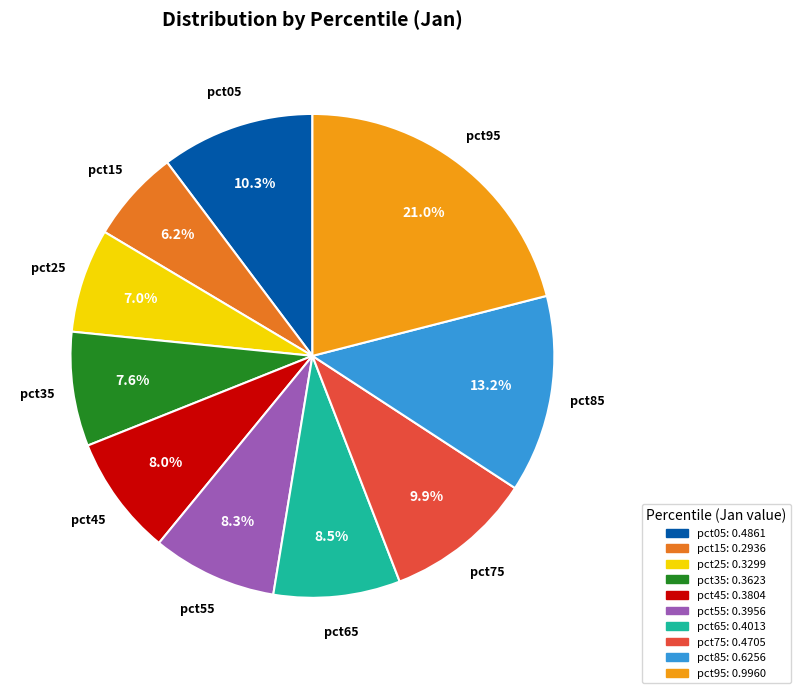

What is the total percentage of pct85 and pct25?

20.2%